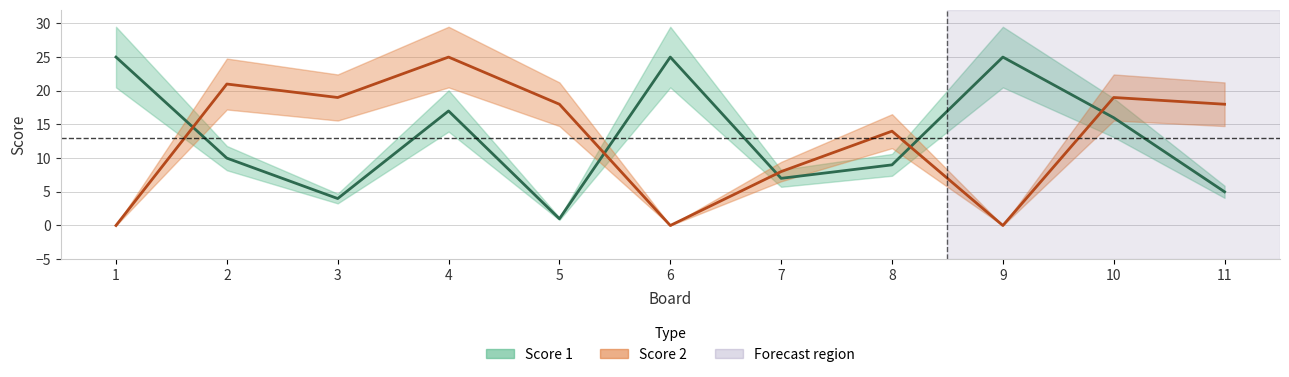

True or false: Score 1 has a value of 16 at 6.

False